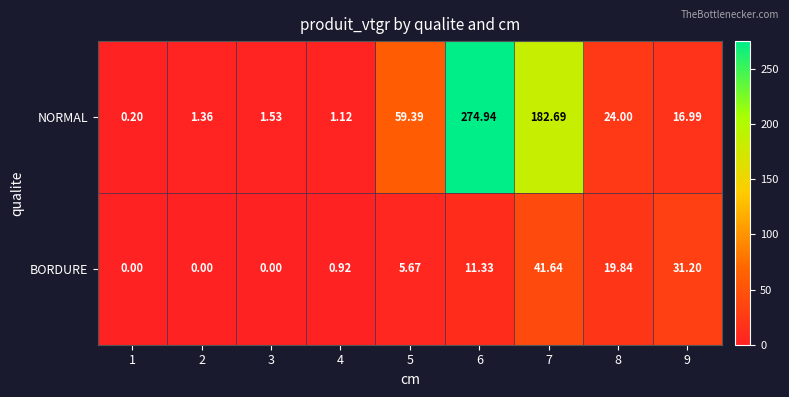

Rank the series by their average value, from lowest to highest.

BORDURE, NORMAL